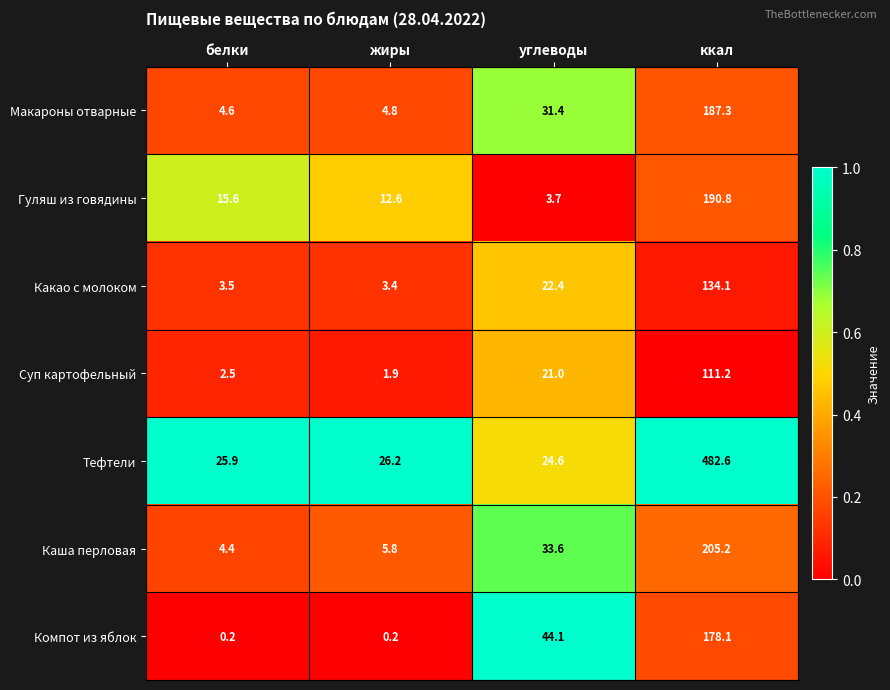

What is the sum of all Какао с молоком values?

163.4